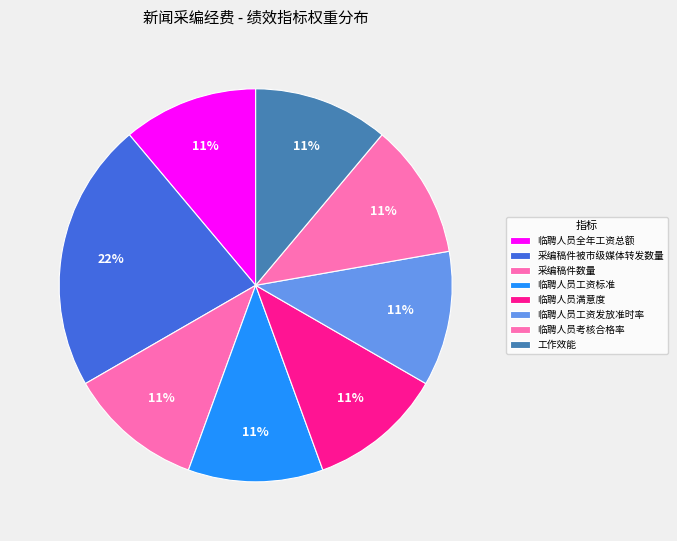

How many slices are in this pie chart?

8